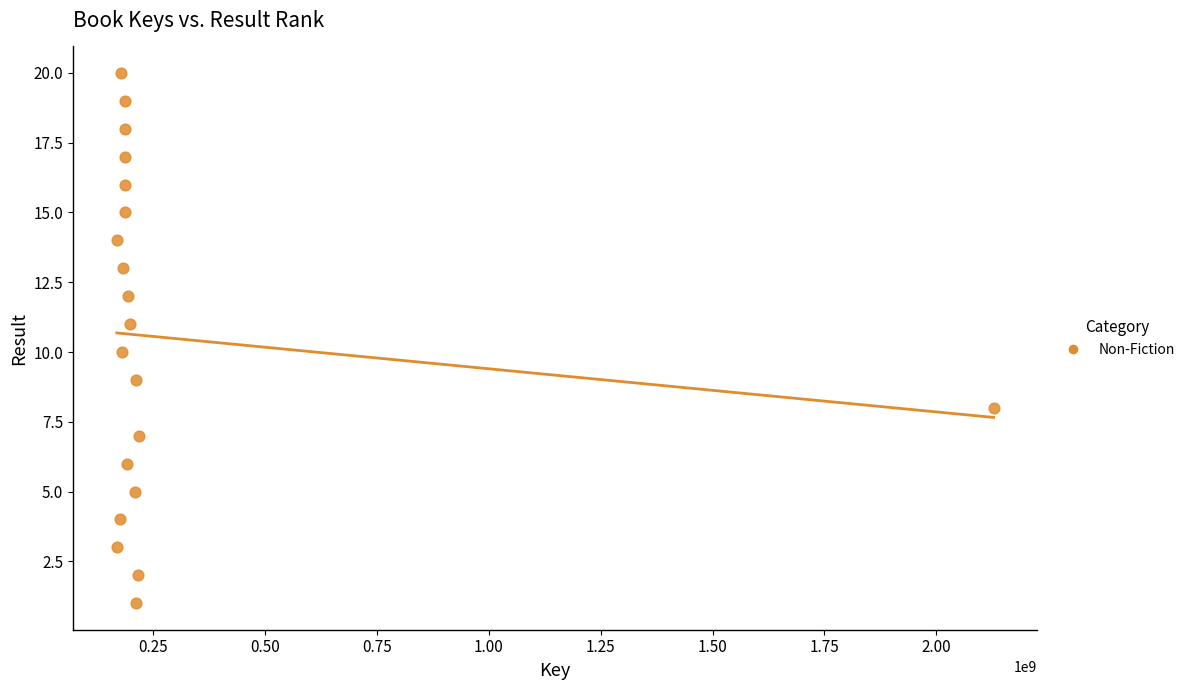

What is the range of Y values (max minus min)?

19